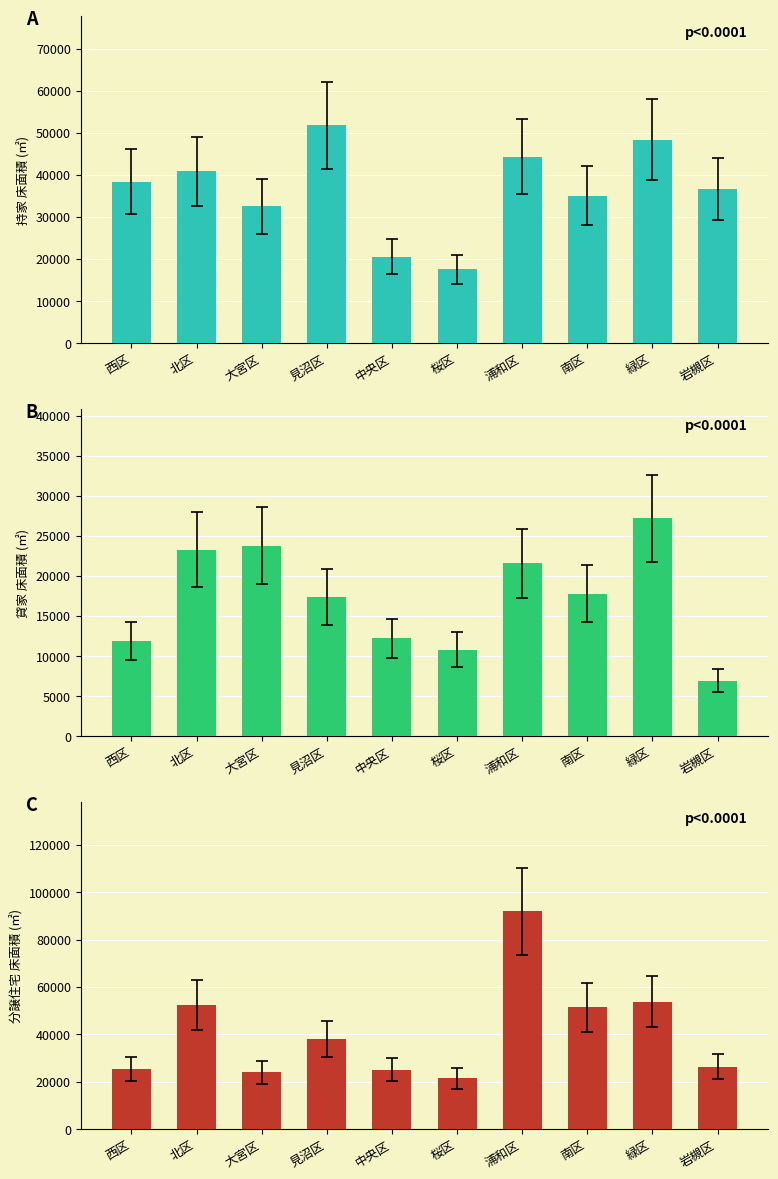

How many bars are there in total?

30